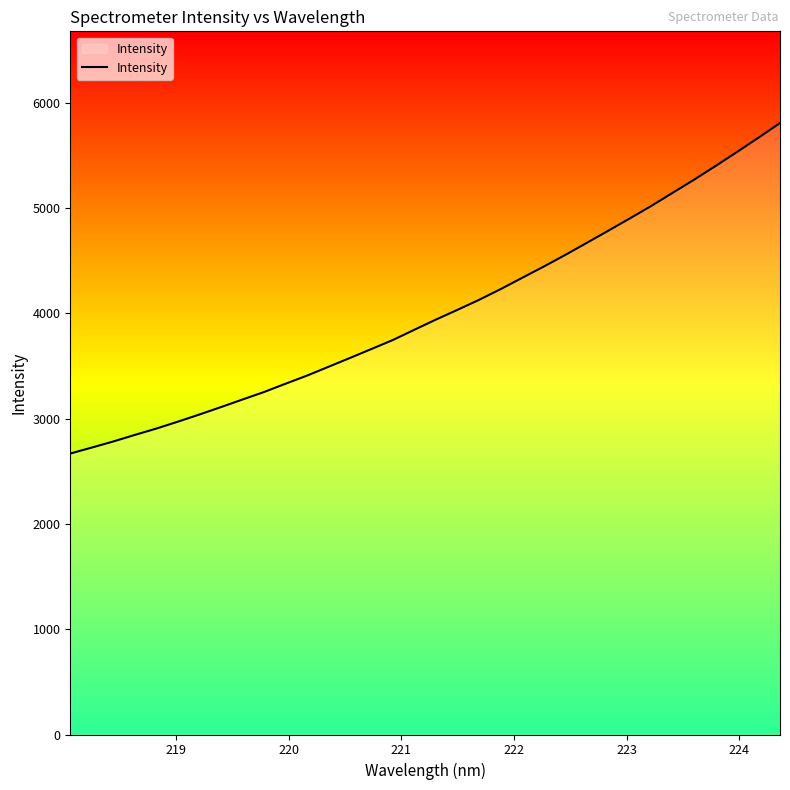

What is the difference between the maximum and minimum values?

3137.7